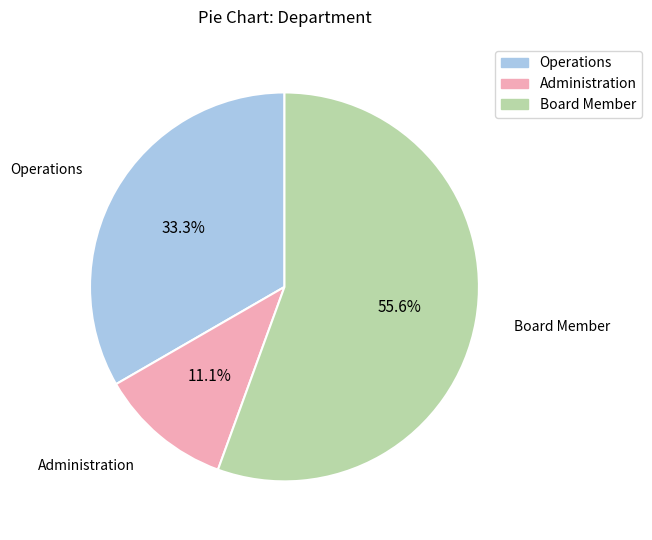

What is the majority slice?

Board Member